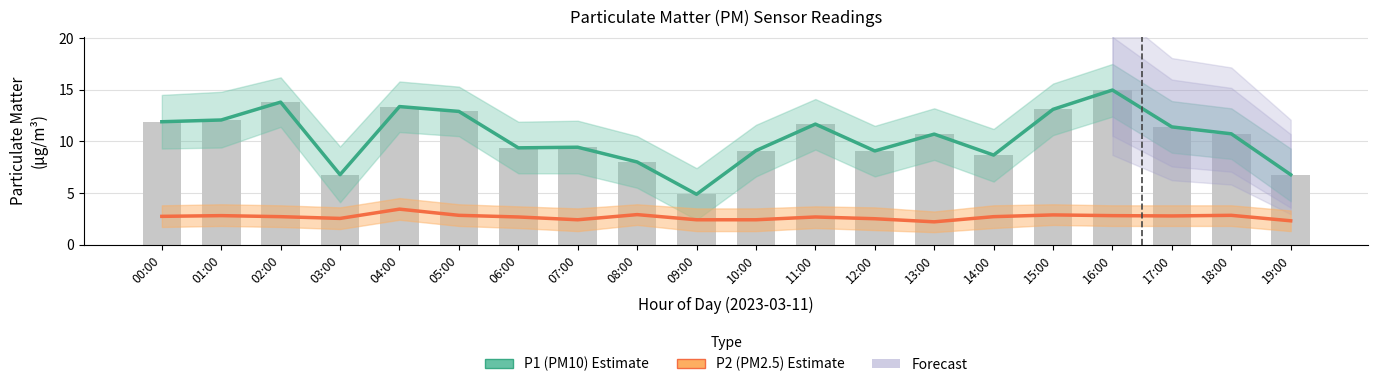

Are the bars grouped side by side (vs. stacked)?

Yes